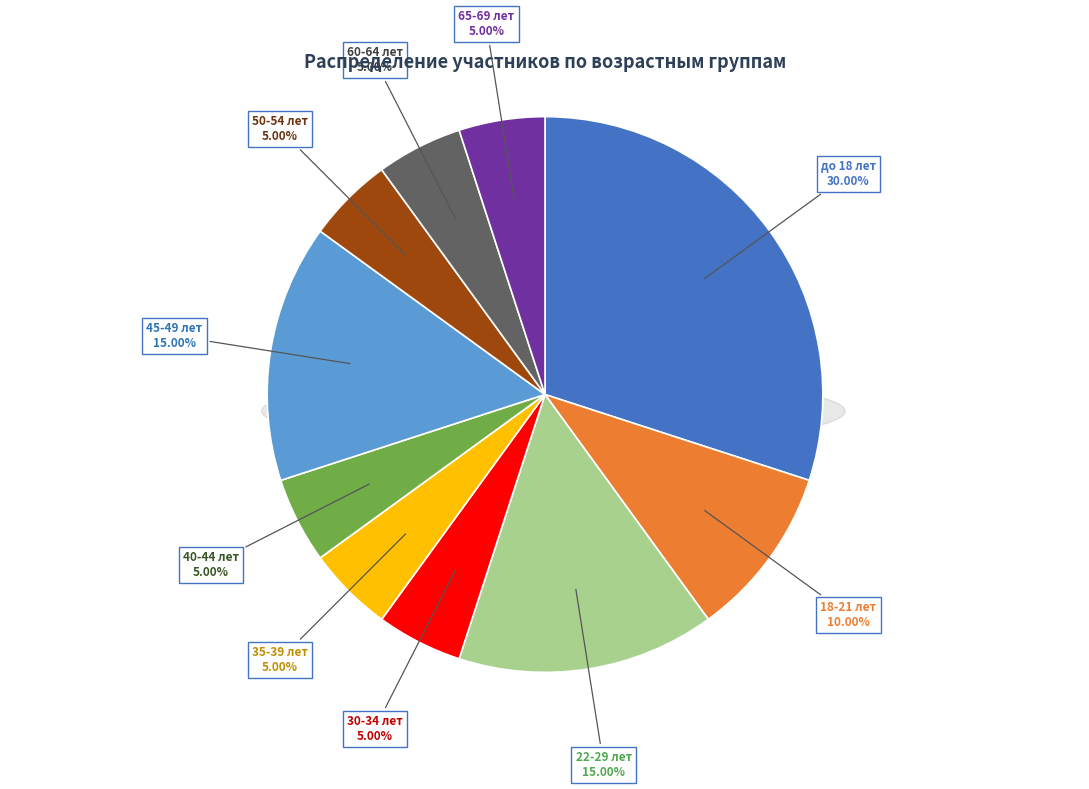

Does 18-21 лет represent more than half of the total?

No